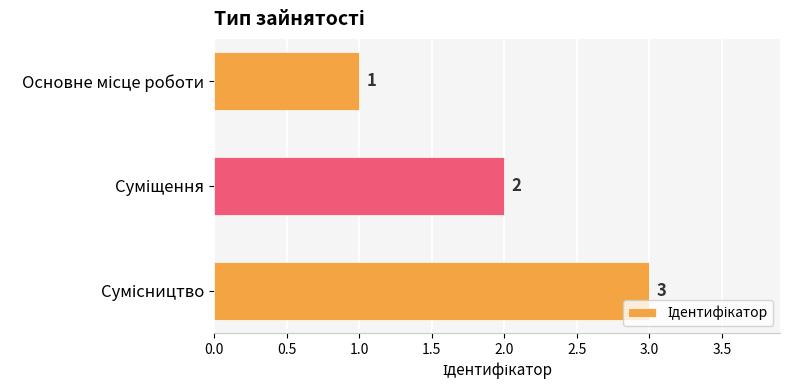

What is the sum of all values?

6